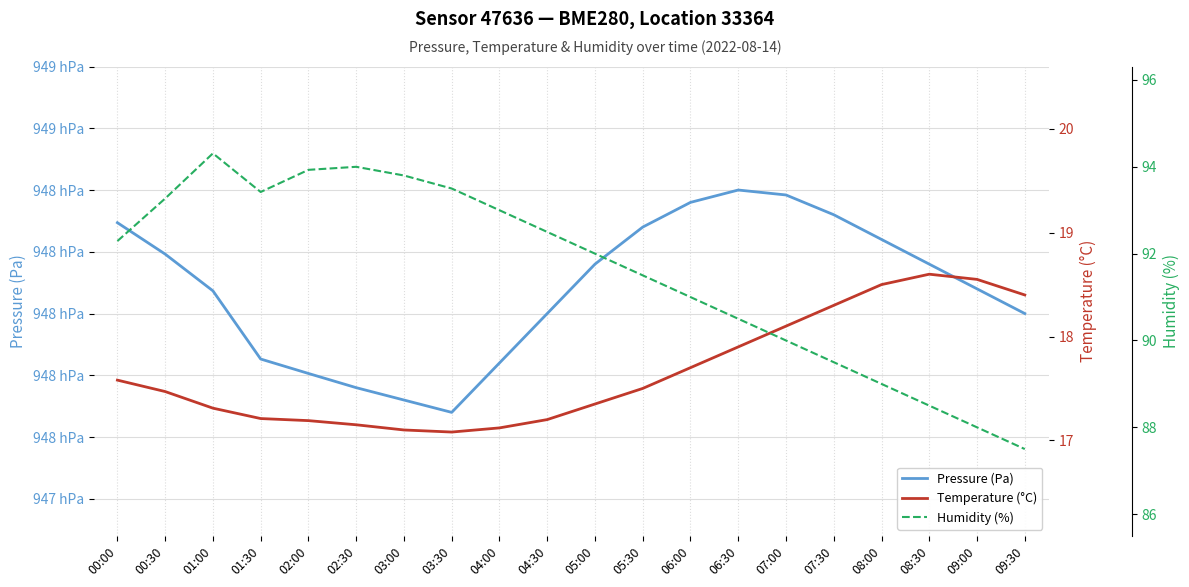

What is the label of the 12th point from the left?

05:30